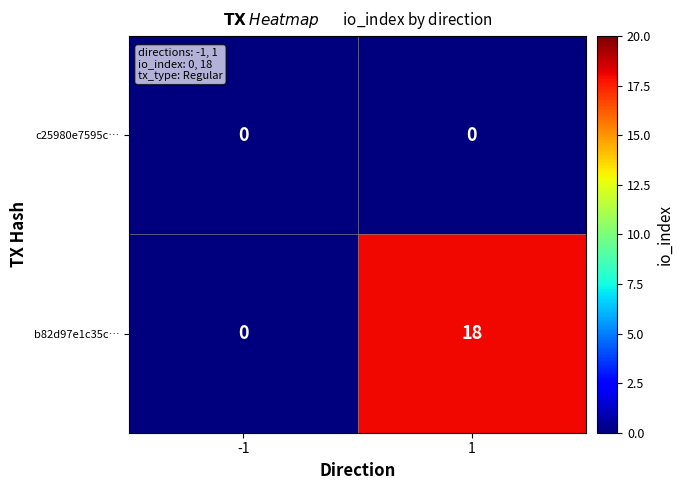

Between -1 and 1, which series saw the biggest shift?

b82d97e1c35c…